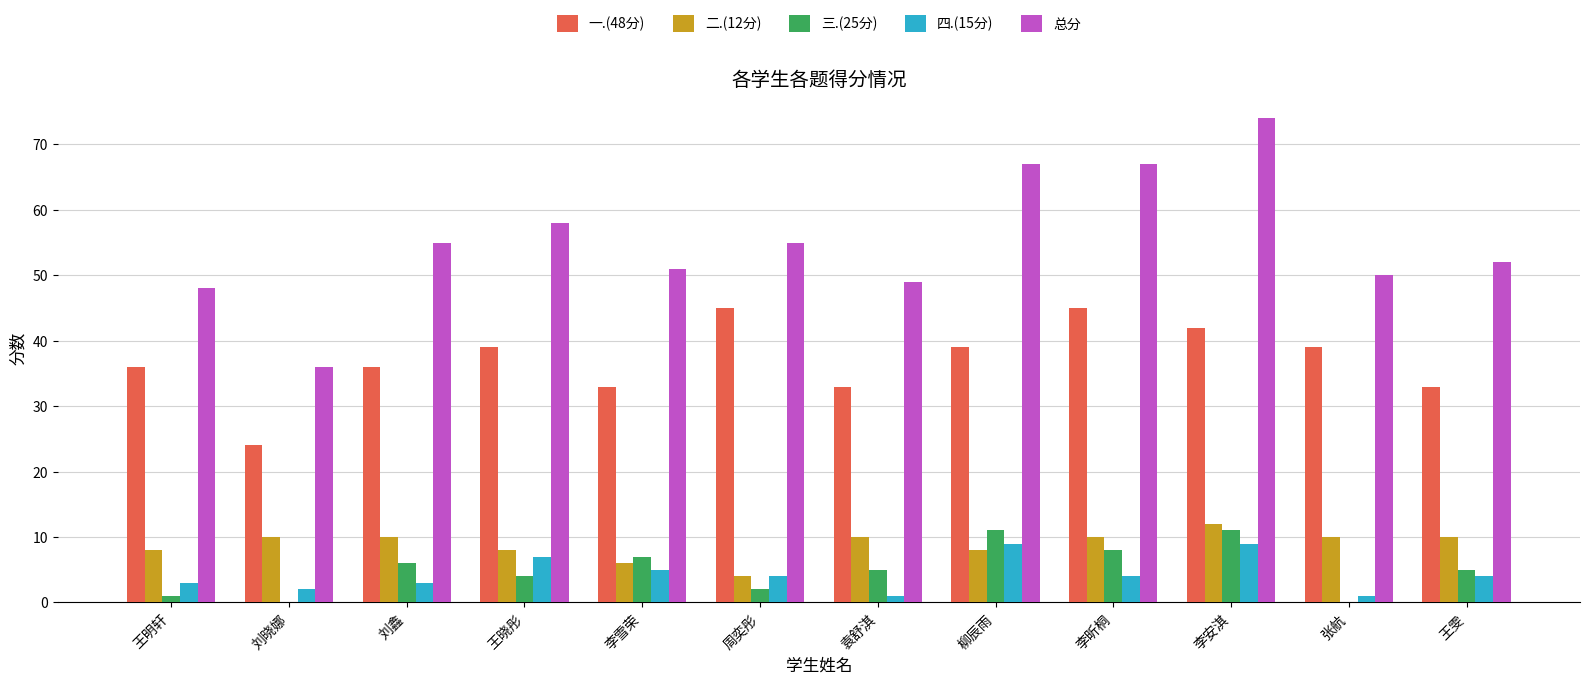

Is the value of 三.(25分) at 李安淇 greater than the value of 一.(48分) at 张航?

No